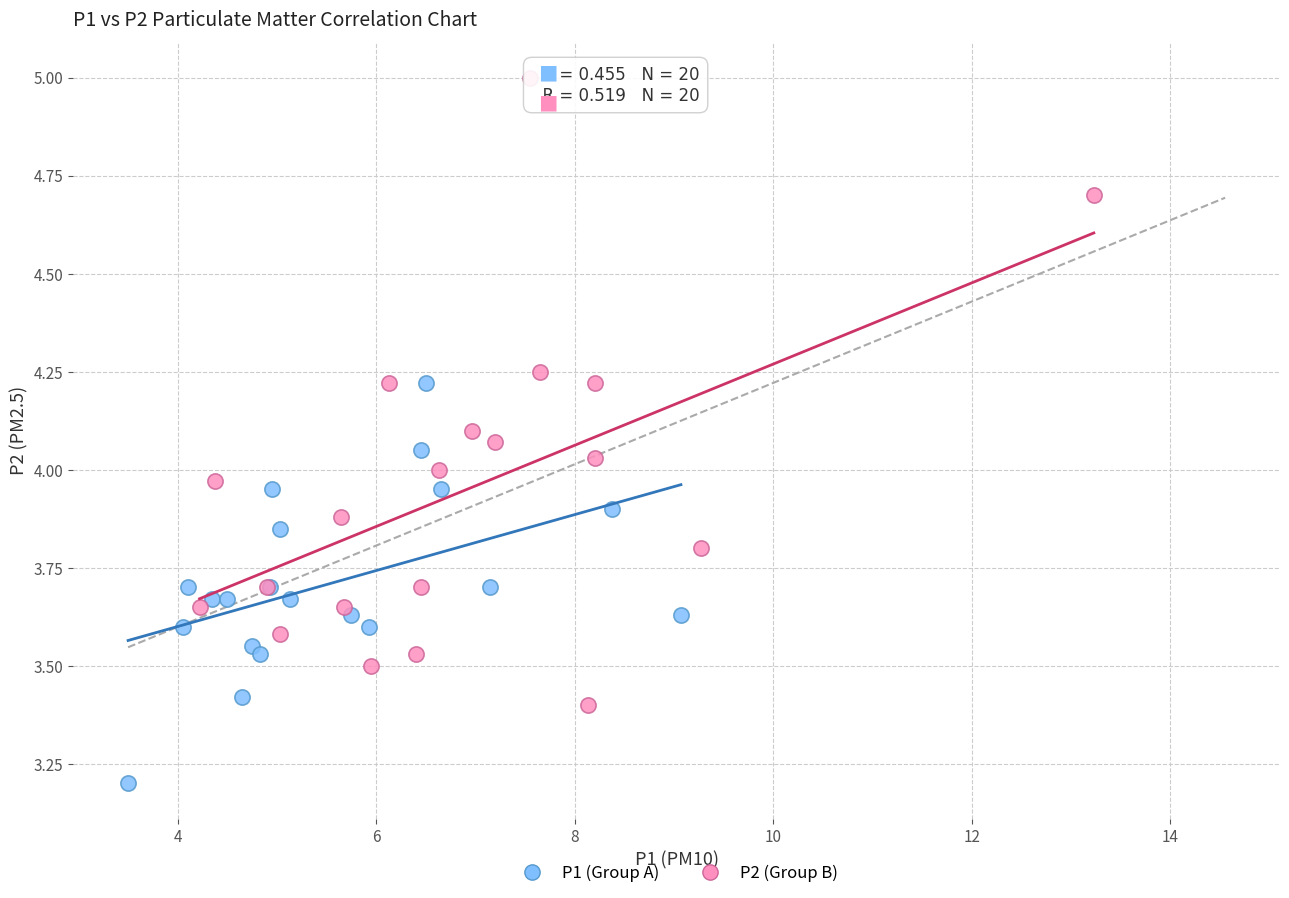

What are all the series names shown in the legend?

P1 (Group A), P2 (Group B)